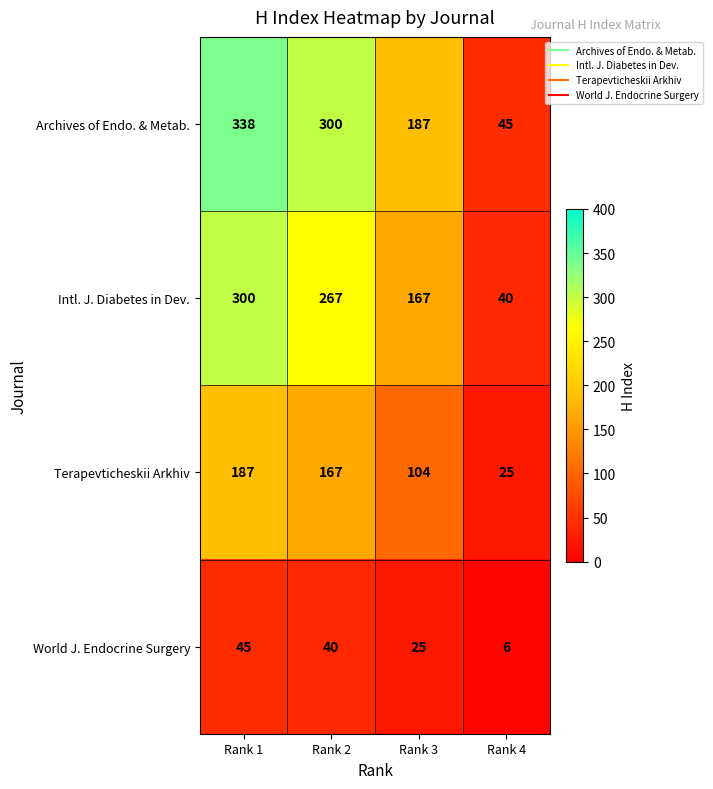

Reading right to left, transcribe all the data shown in this chart.

Archives of Endo. & Metab.: 45	187	300	338
Intl. J. Diabetes in Dev.: 40	167	267	300
Terapevticheskii Arkhiv: 25	104	167	187
World J. Endocrine Surgery: 6	25	40	45